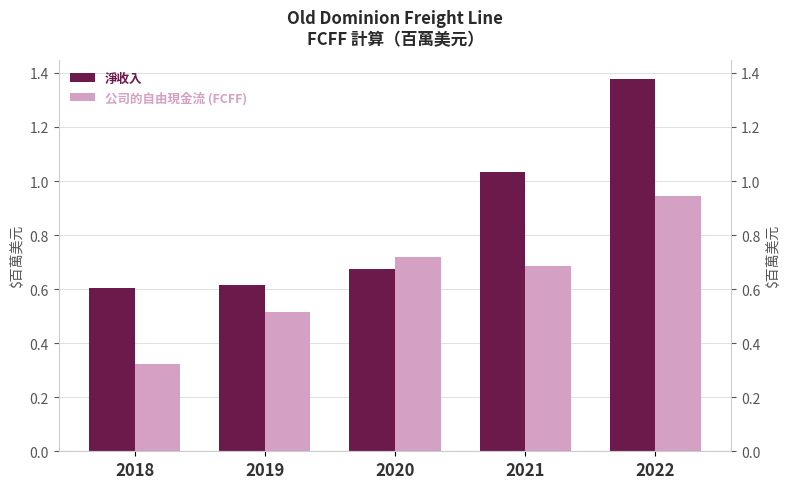

At which category is the sum across all series the highest?

2022